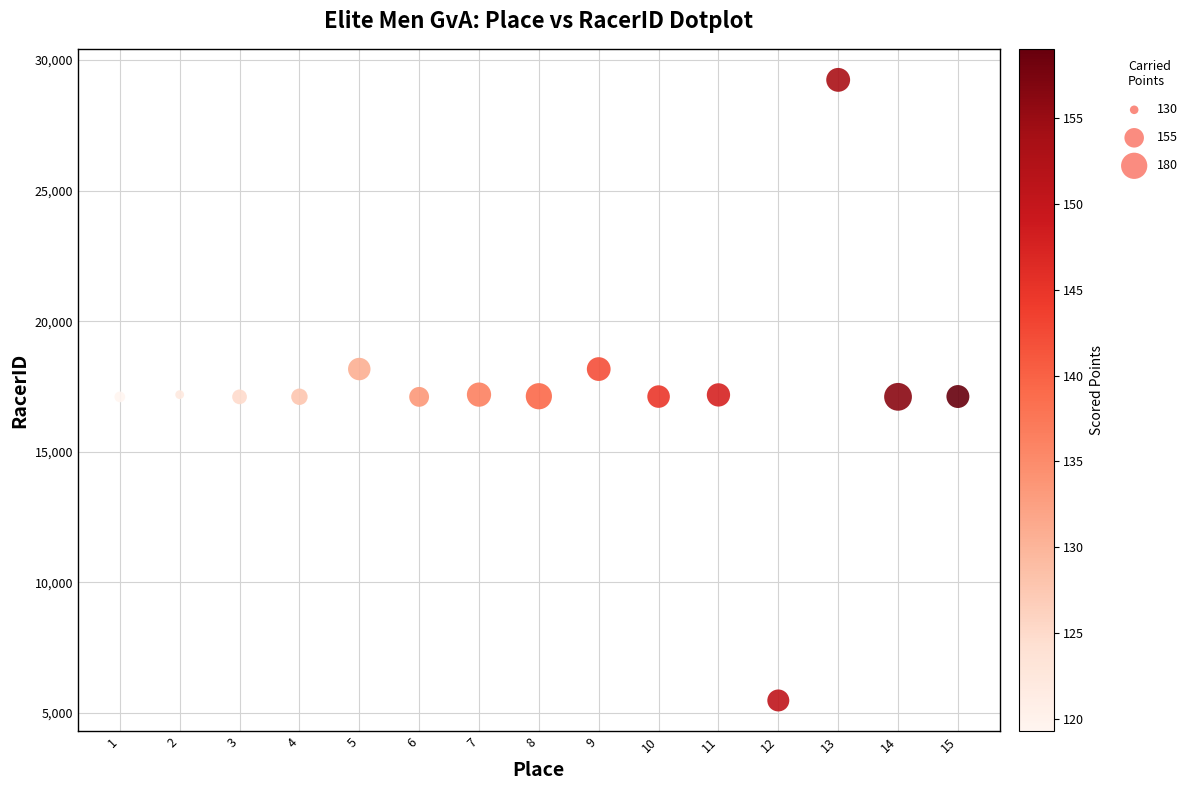

What is the range of Y values (max minus min)?

23755